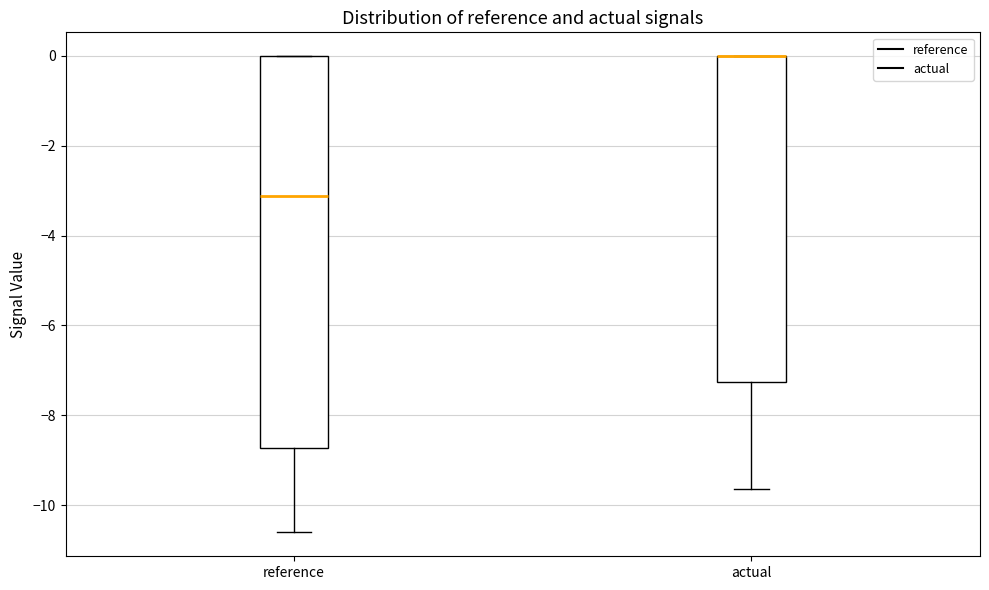

Reading left to right, transcribe this box plot: for each box, give where its median line is, the range the box spans, and where its two whiskers end, as read against the y-axis. The values are not printed on the chart, so give them approximately, as read against the axis.

reference: median -3.2, box -8.8 to 0.0, whiskers -10.6 to 0.0
actual: median 0.0 (drawn on the box's upper edge), box -7.2 to 0.0, whiskers -9.6 to 0.0